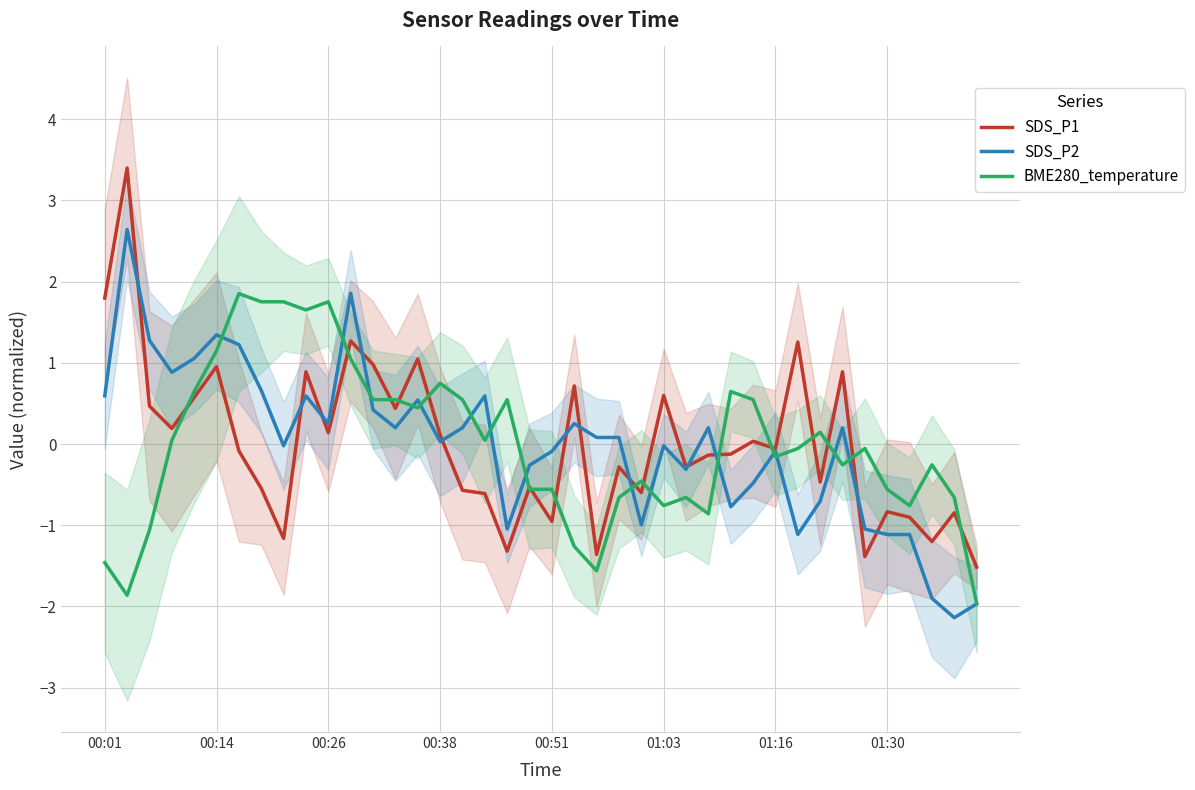

The BME280_temperature series shows 0.3 at 16. True or false?

False